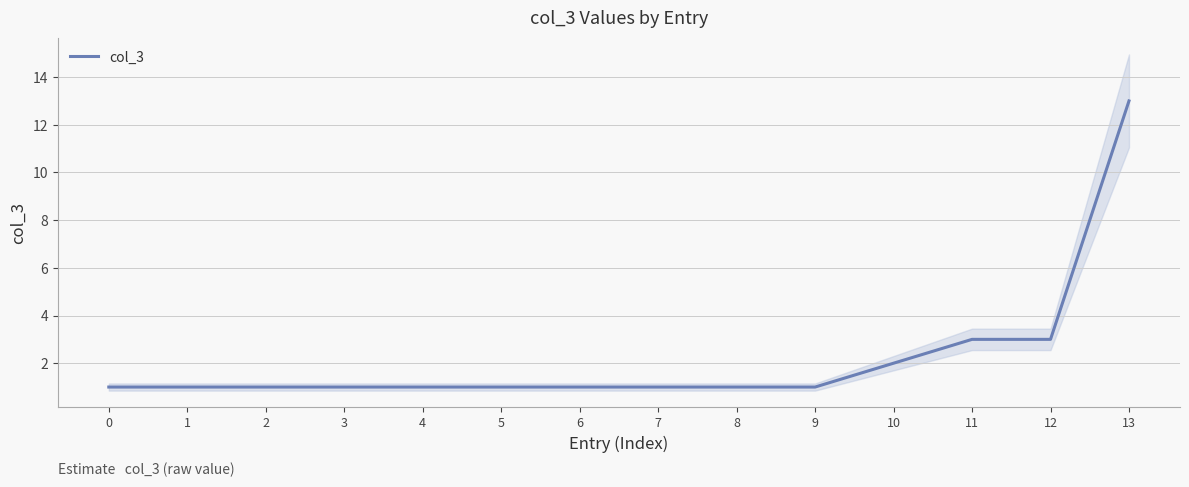

At which label is the value closest to 7?

11